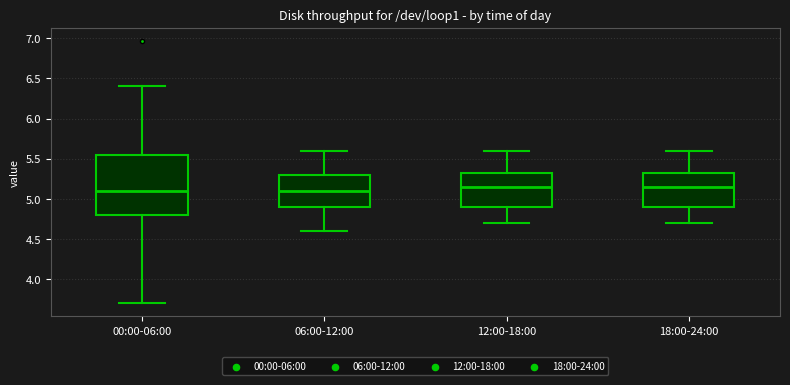

Reading left to right, read every box against the y-axis: the position of its median line, the range the box covers, and the ends of its whiskers. The values are not printed on the chart, so give them approximately, as read against the axis.

00:00-06:00: median 5.10, box 4.80 to 5.55, whiskers 3.70 to 6.40
06:00-12:00: median 5.10, box 4.90 to 5.30, whiskers 4.60 to 5.60
12:00-18:00: median 5.15, box 4.90 to 5.35, whiskers 4.70 to 5.60
18:00-24:00: median 5.15, box 4.90 to 5.35, whiskers 4.70 to 5.60